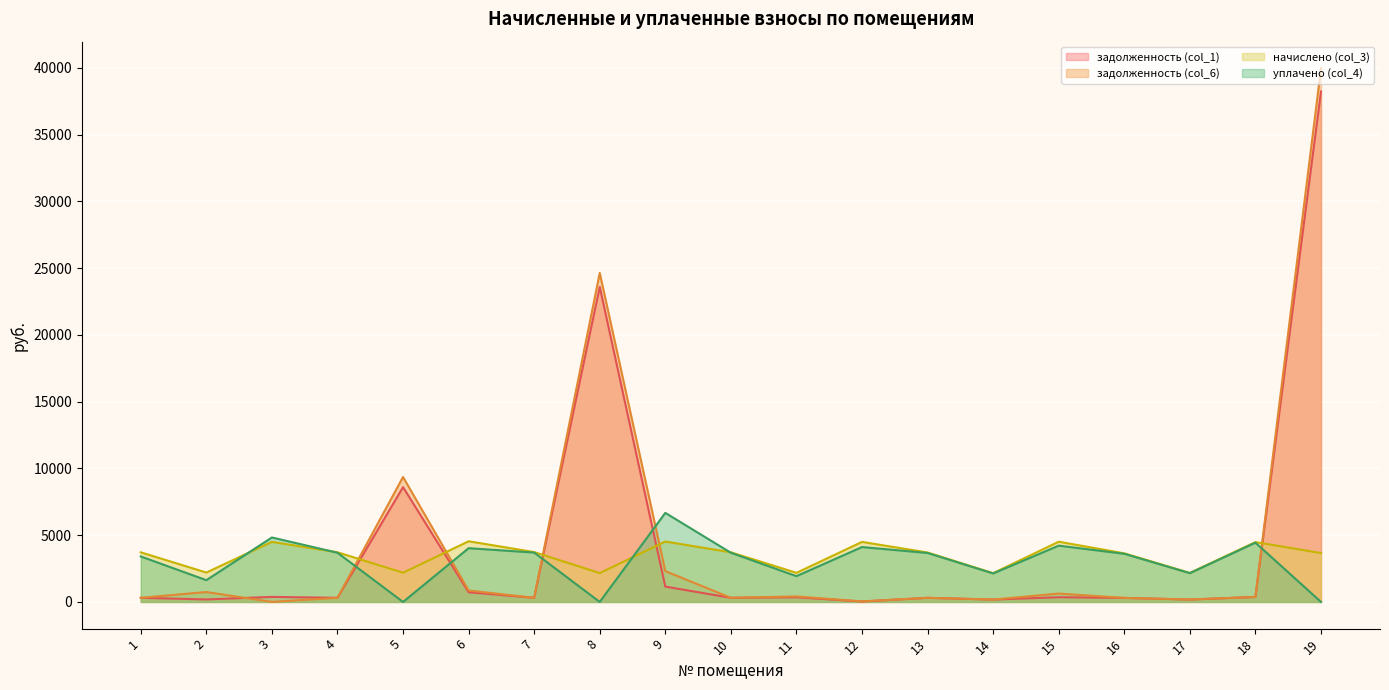

Where is the first local minimum for уплачено (col_4)?

2